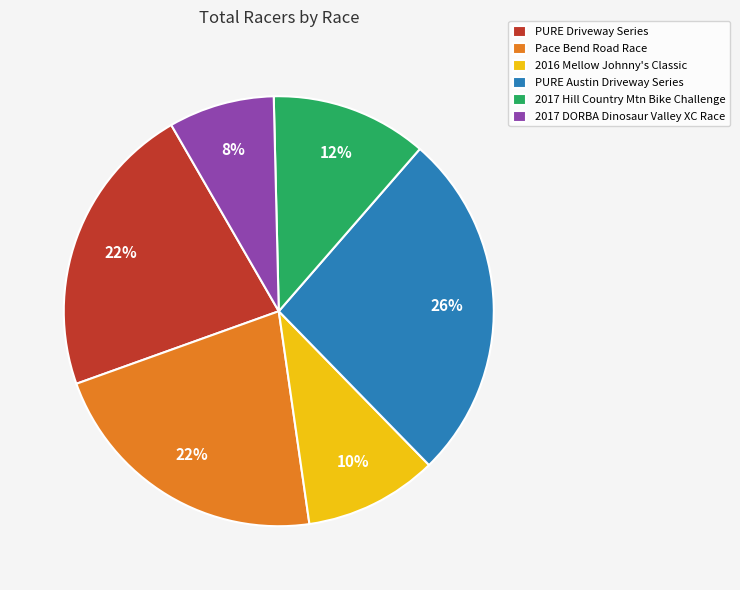

Is PURE Driveway Series the majority of the pie?

No